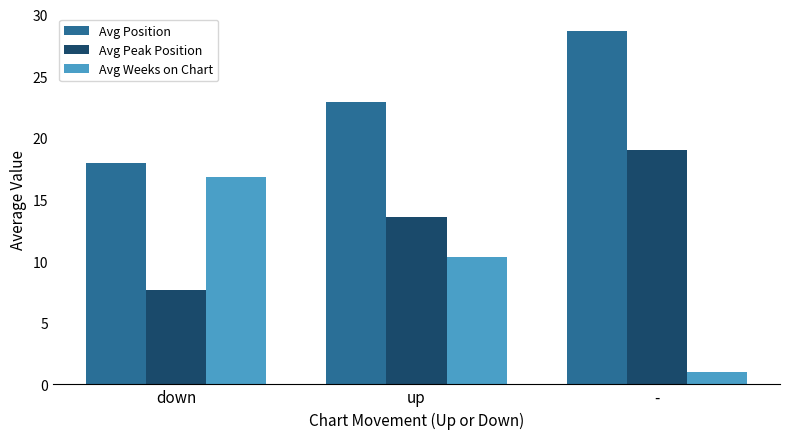

The Avg Weeks on Chart series shows 15.3 at up. True or false?

False